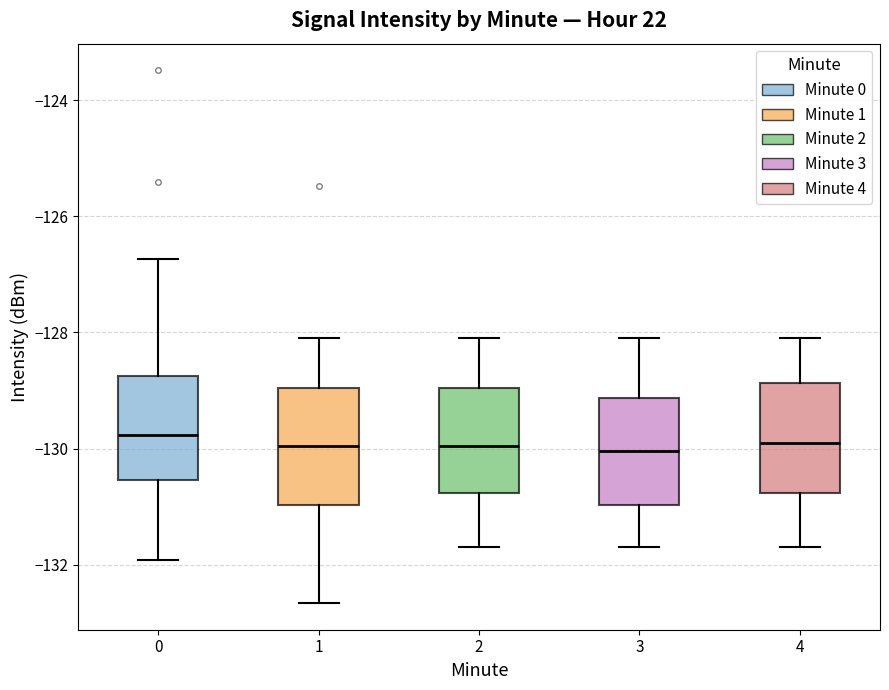

Where does the upper whisker of the box at x = 2 end on the y-axis? The values are not printed on the chart, so give them approximately, as read against the axis.

-128.0